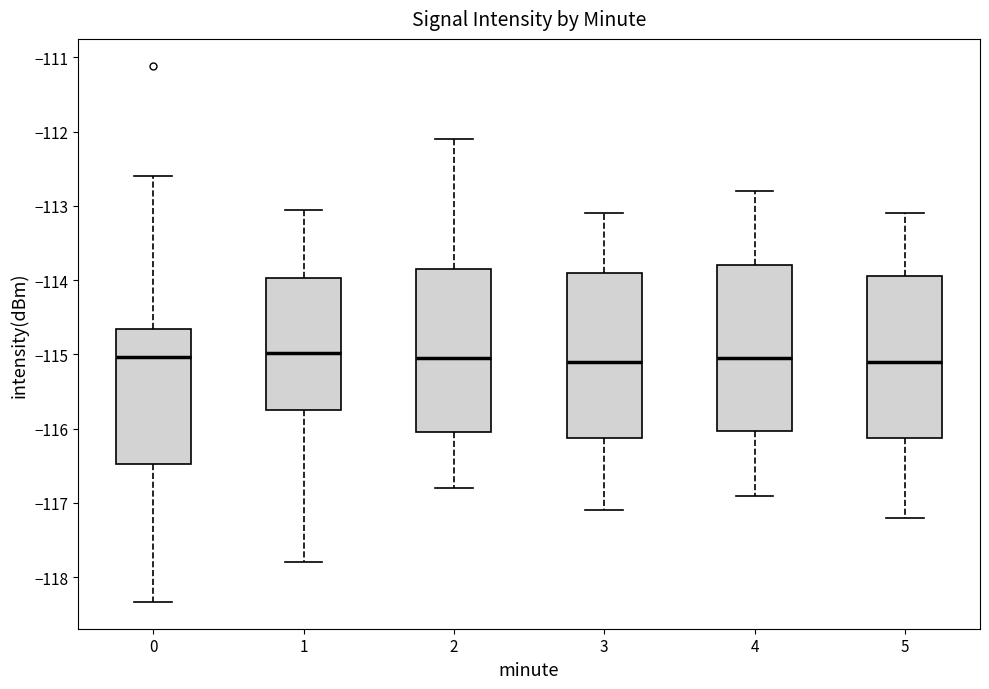

Reading left to right, transcribe this box plot: for each box, give where its median line is, the range the box spans, and where its two whiskers end, as read against the y-axis. The values are not printed on the chart, so give them approximately, as read against the axis.

0: median -115.0, box -116.5 to -114.7, whiskers -118.3 to -112.6
1: median -115.0, box -115.7 to -114.0, whiskers -117.8 to -113.1
2: median -115.0, box -116.0 to -113.8, whiskers -116.8 to -112.1
3: median -115.1, box -116.1 to -113.9, whiskers -117.1 to -113.1
4: median -115.0, box -116.0 to -113.8, whiskers -116.9 to -112.8
5: median -115.1, box -116.1 to -113.9, whiskers -117.2 to -113.1